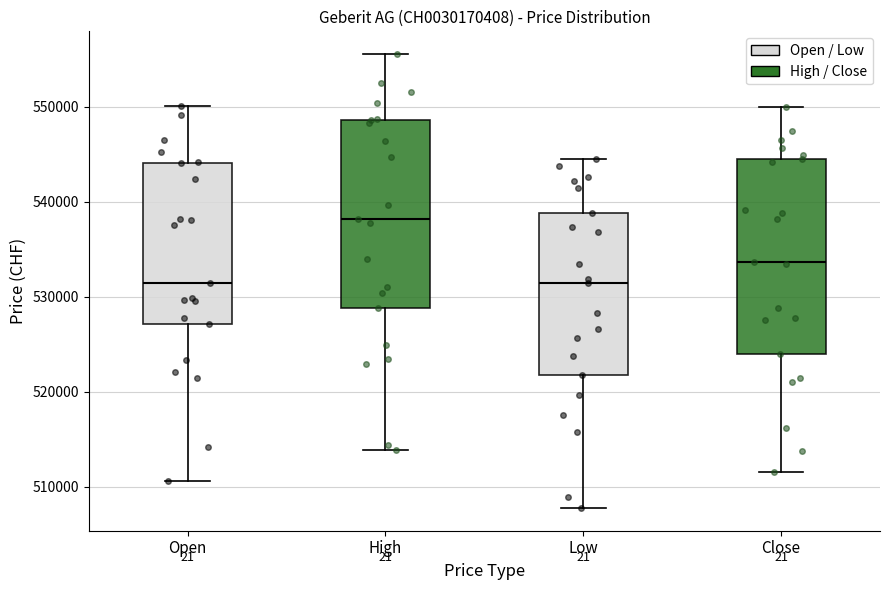

Where does the median line of the box for Close sit on the y-axis? The values are not printed on the chart, so give them approximately, as read against the axis.

534000